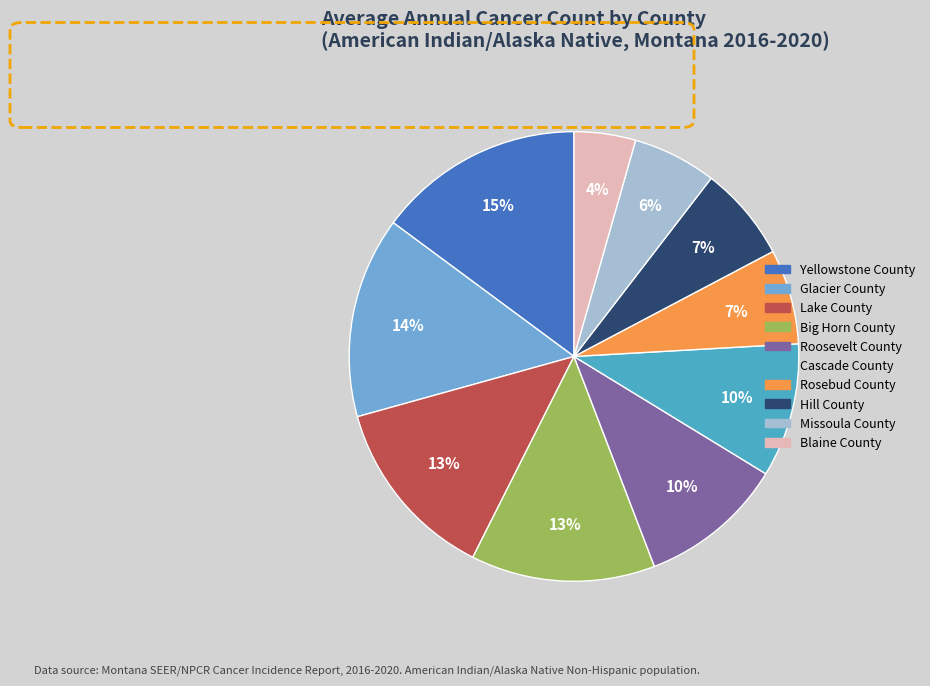

To the nearest percent, what is the difference between the Blaine County and Glacier County slice percentages?

10%